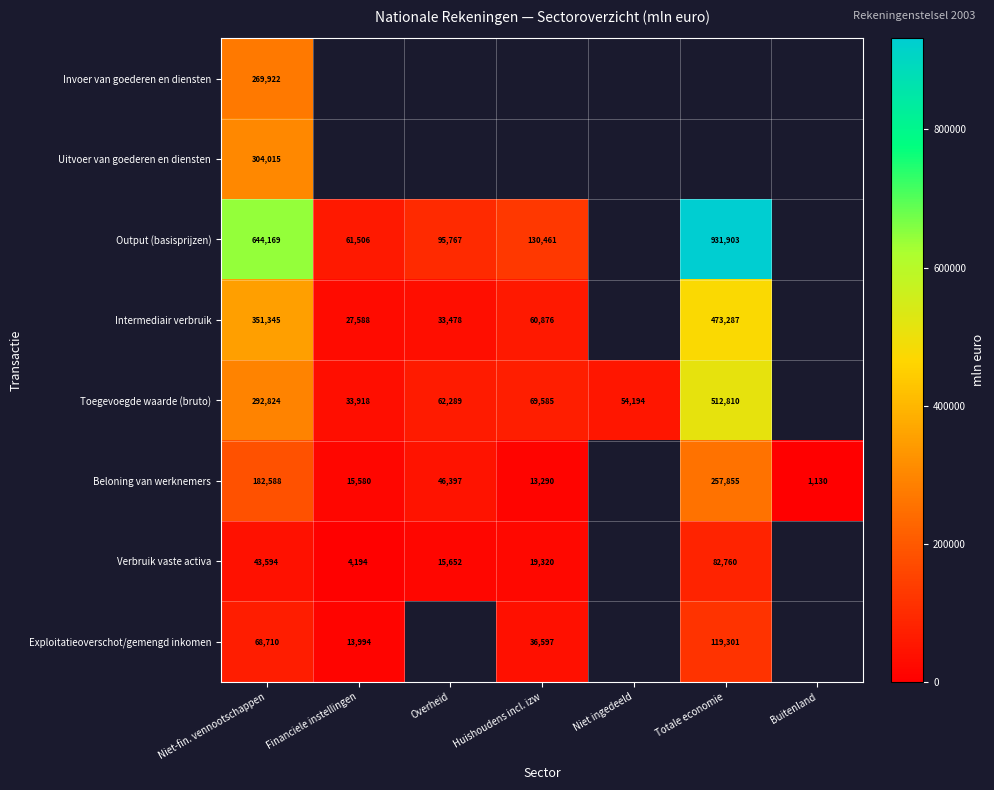

What is the sum of the Intermediair verbruik values at Niet-fin. vennootschappen and Huishoudens incl. izw?

412221